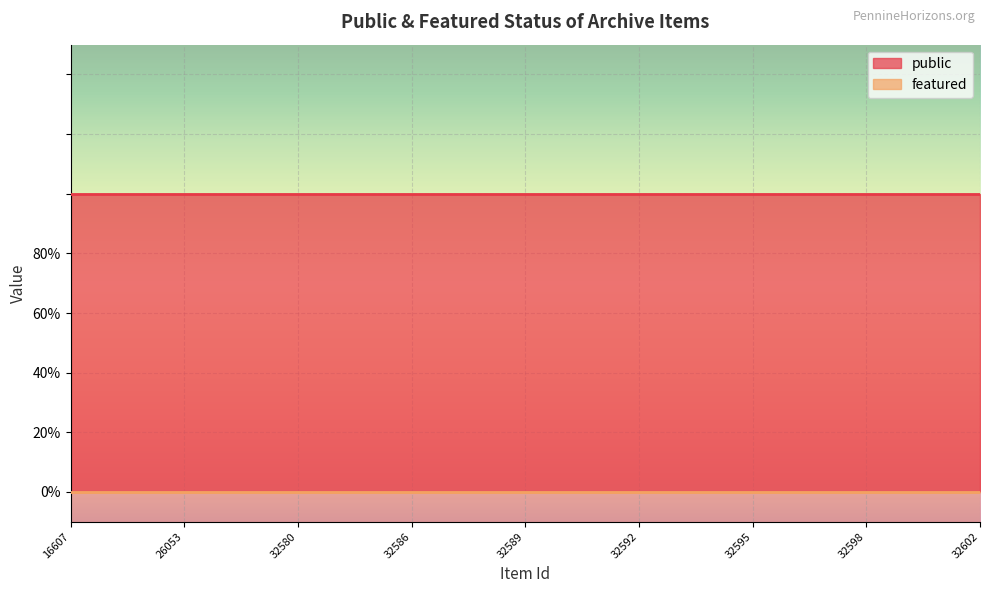

Which category has the lowest value in the public series?

16607